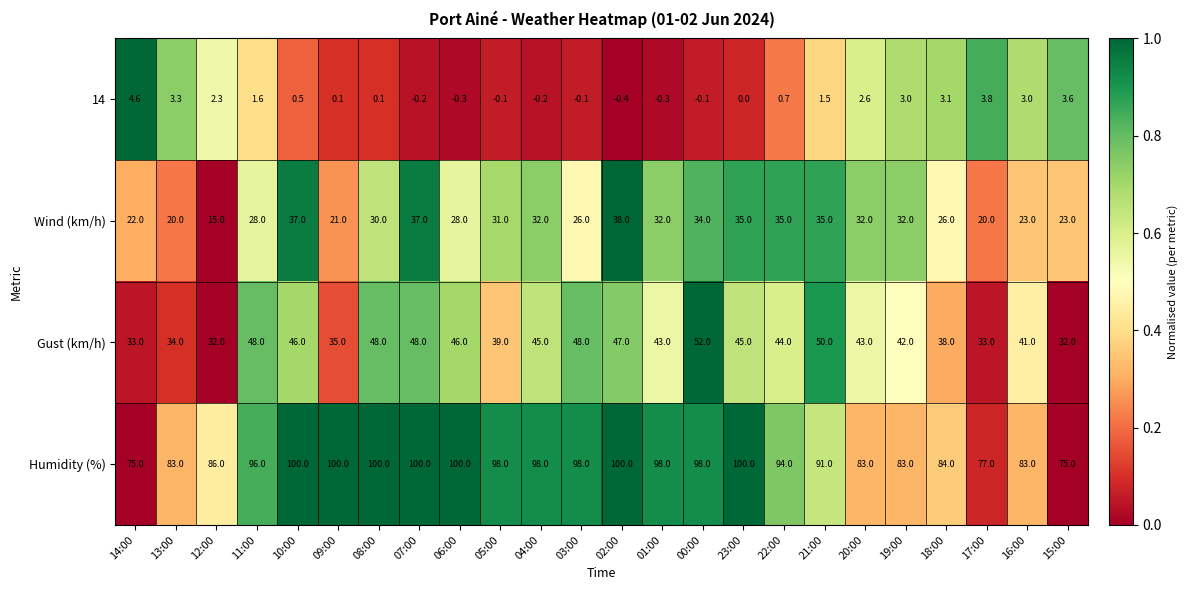

What is the sum of all Gust (km/h) values?

1012.0